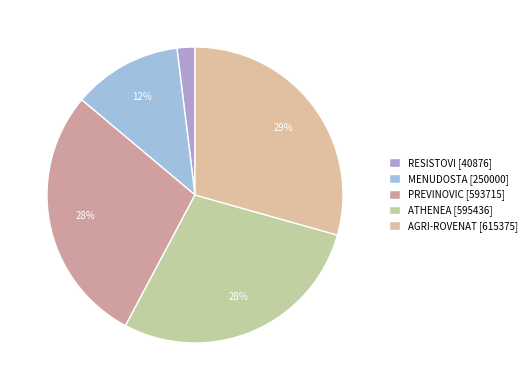

To the nearest percent, what is the combined percentage of RESISTOVI [40876] and ATHENEA [595436]?

30%